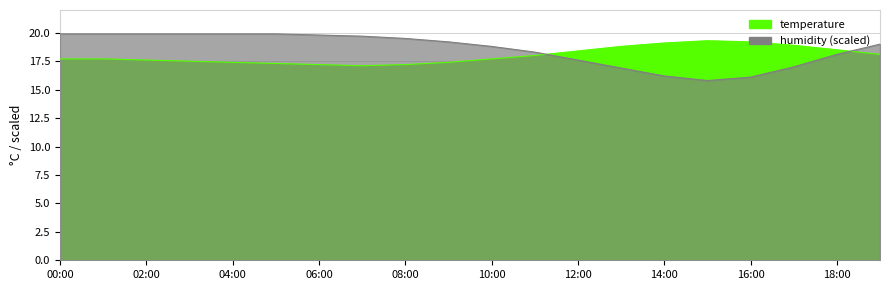

What is the sum of the humidity values at 07:00 and 01:00?

39.6